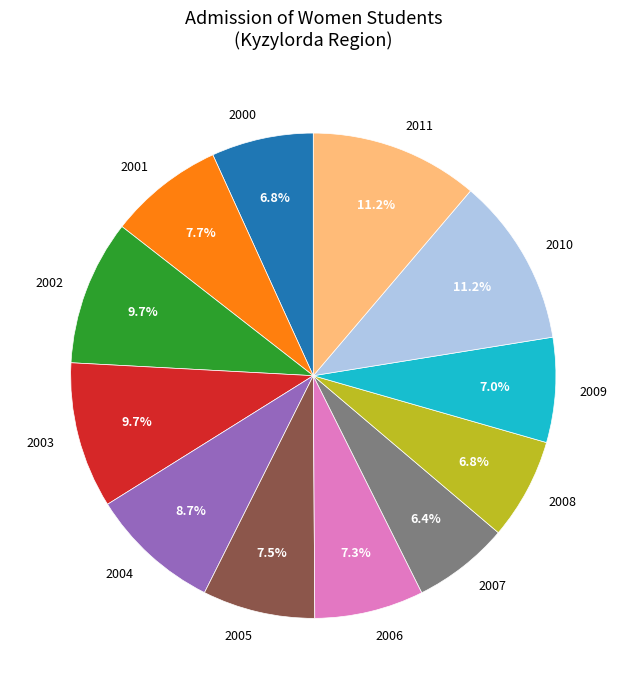

What percentage is the 2001 slice, to the nearest percent?

8%